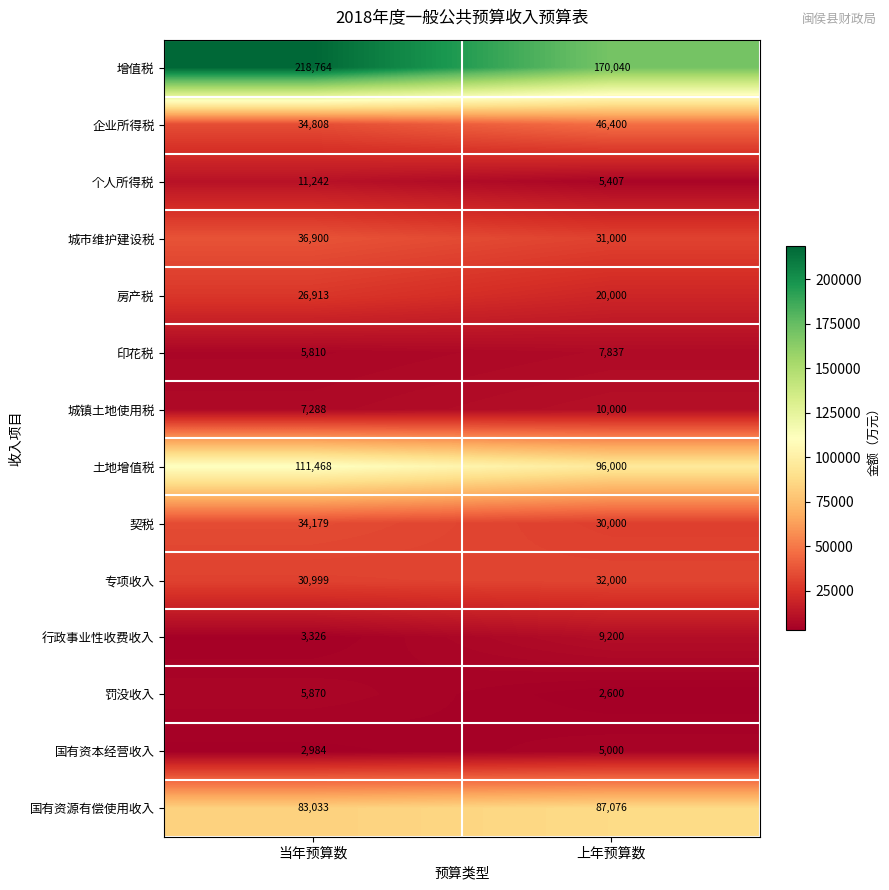

The 土地增值税 series shows 96000 at 上年预算数. True or false?

True